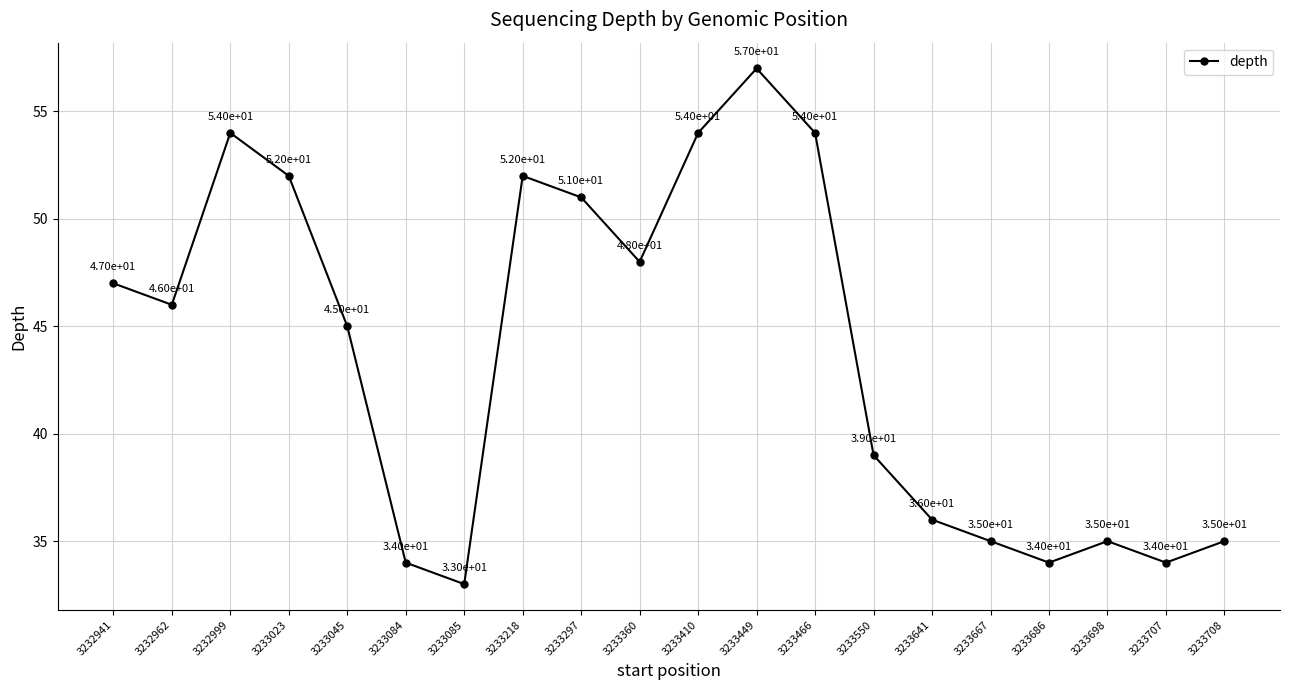

What is the value of the 14th point from the left?

39